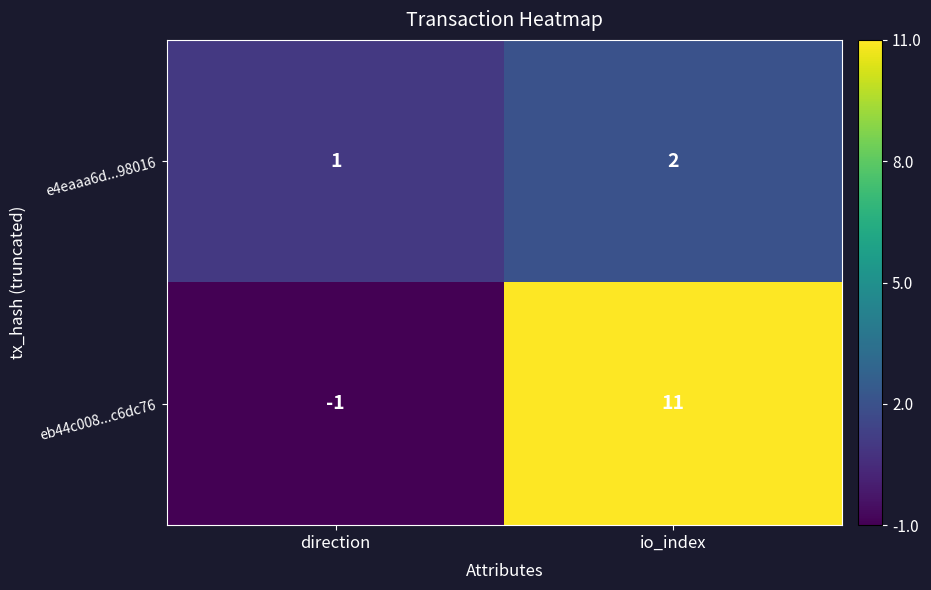

Which label corresponds to the largest value in the chart?

io_index